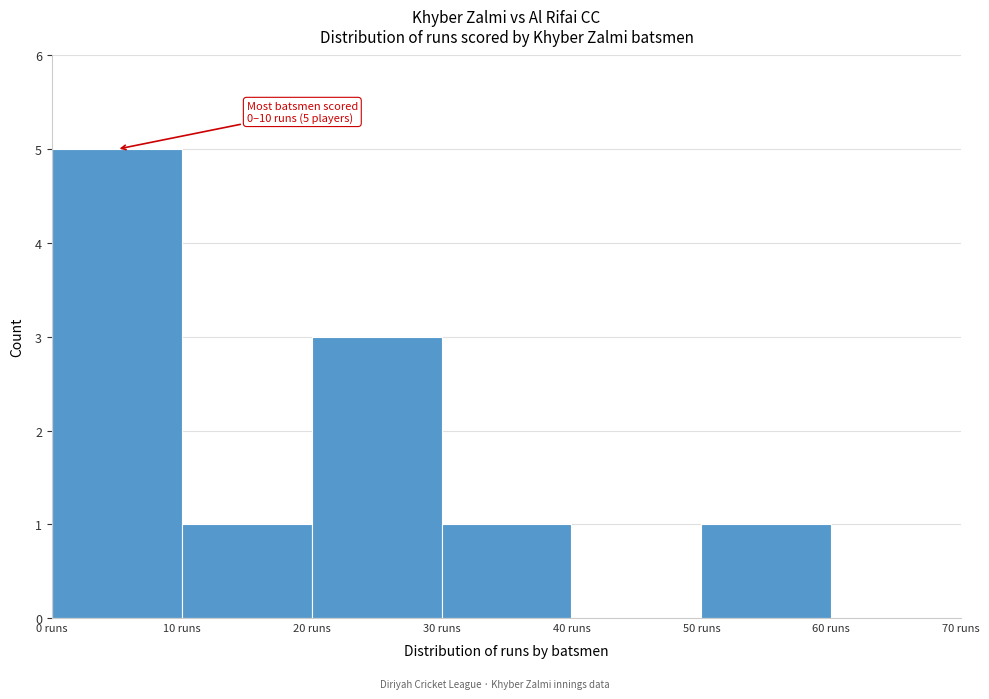

Over which range of the x-axis is the bar tallest?

0 to 10